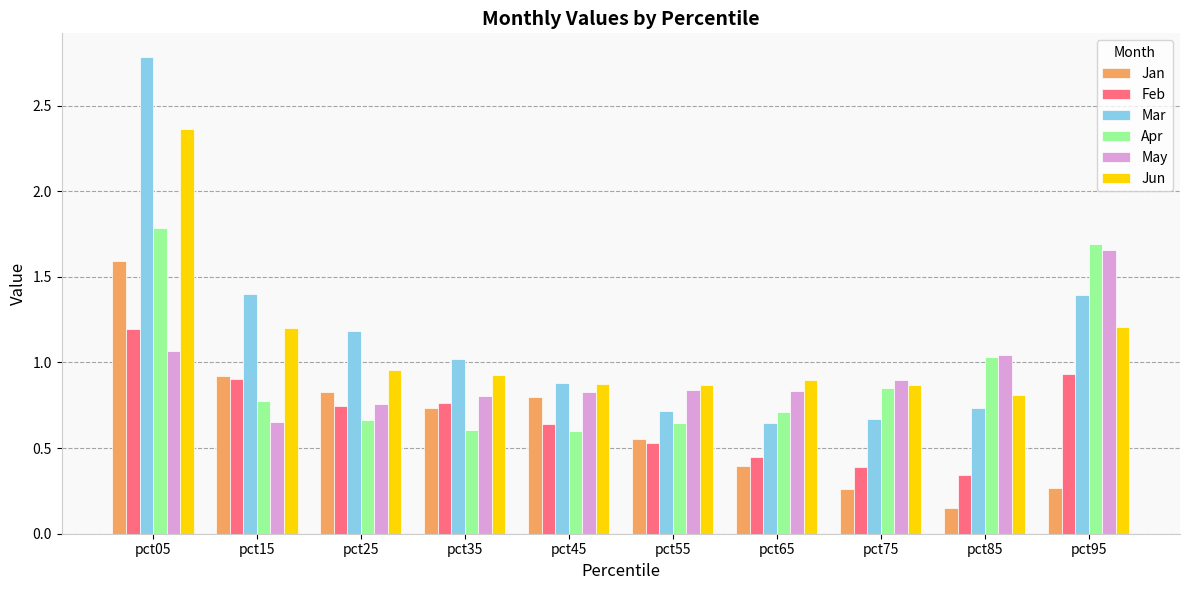

What is the greatest value displayed?

2.8